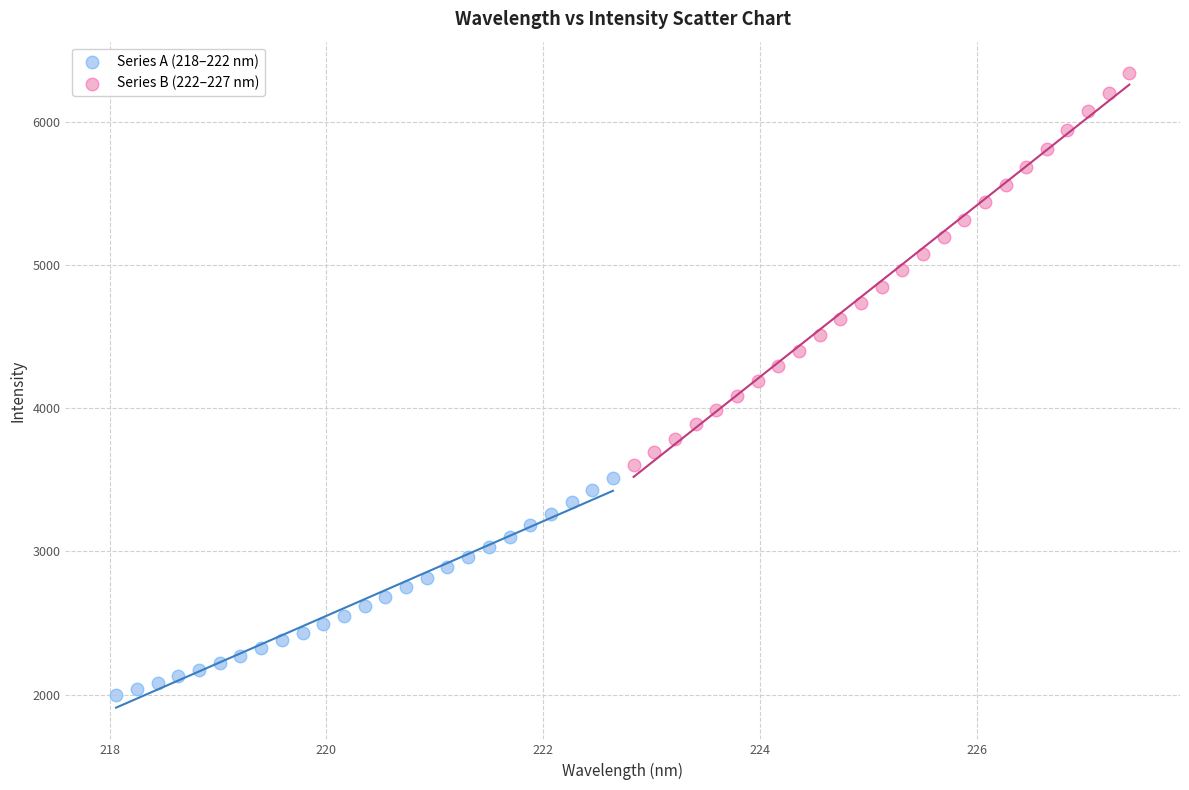

Which series reaches the minimum Y coordinate?

Series A (218–222 nm)